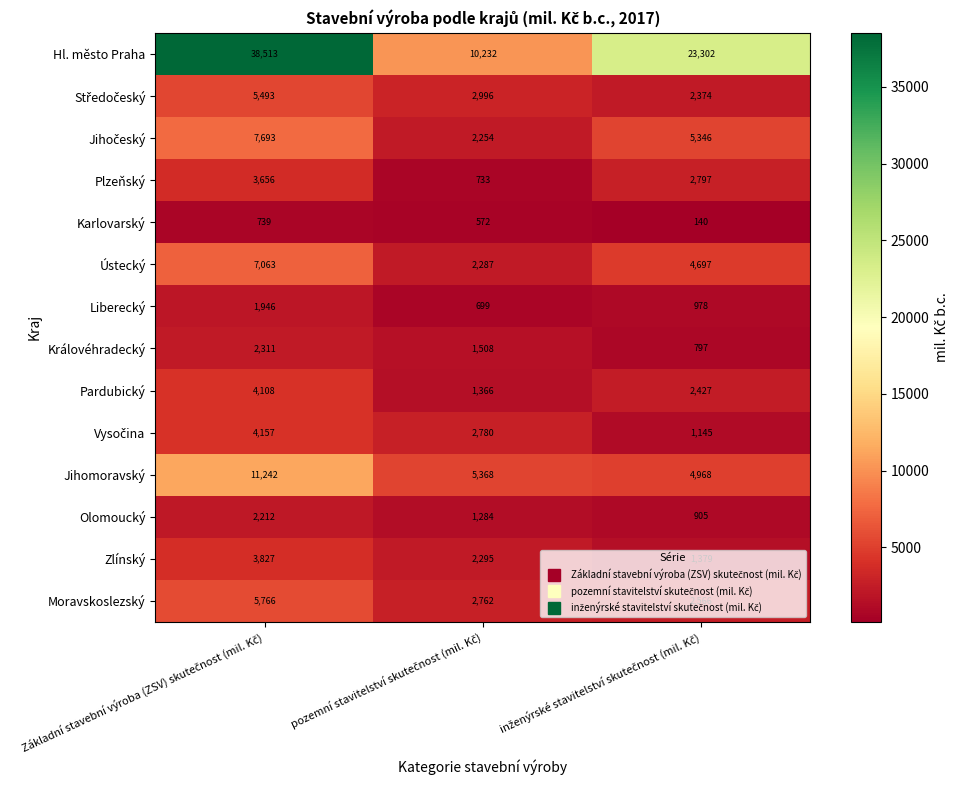

What is the minimum value shown in the chart?

140